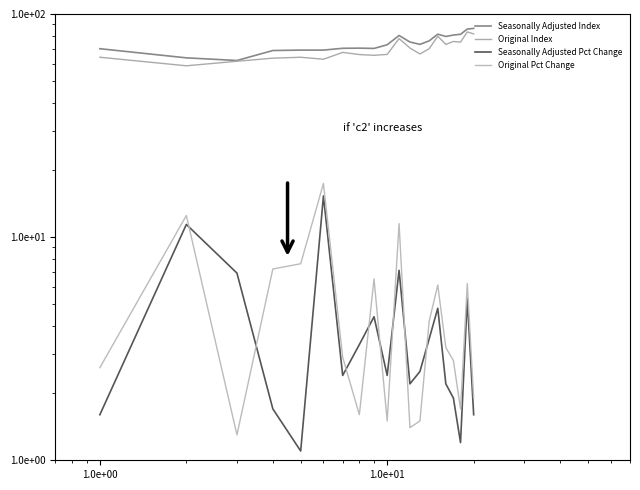

True or false: Original Pct Change and Seasonally Adjusted Index cross at least once.

False